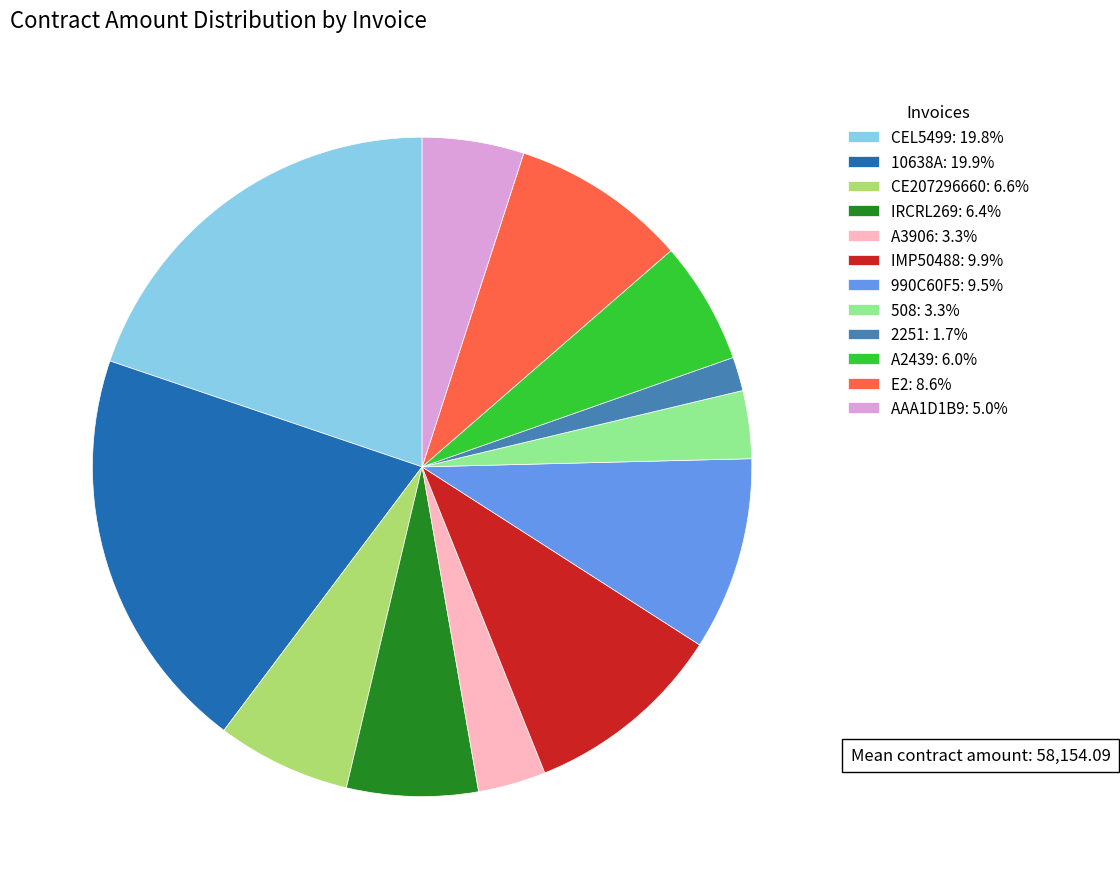

What is the ratio of the value at AAA1D1B9 to the value at 2251?

3.0